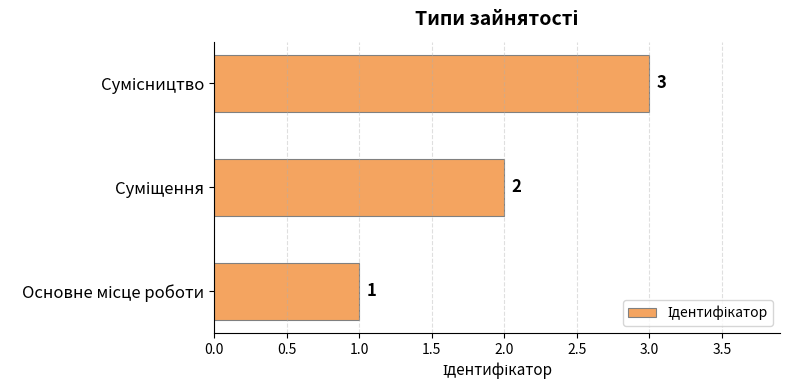

What is the maximum value shown in the chart?

3